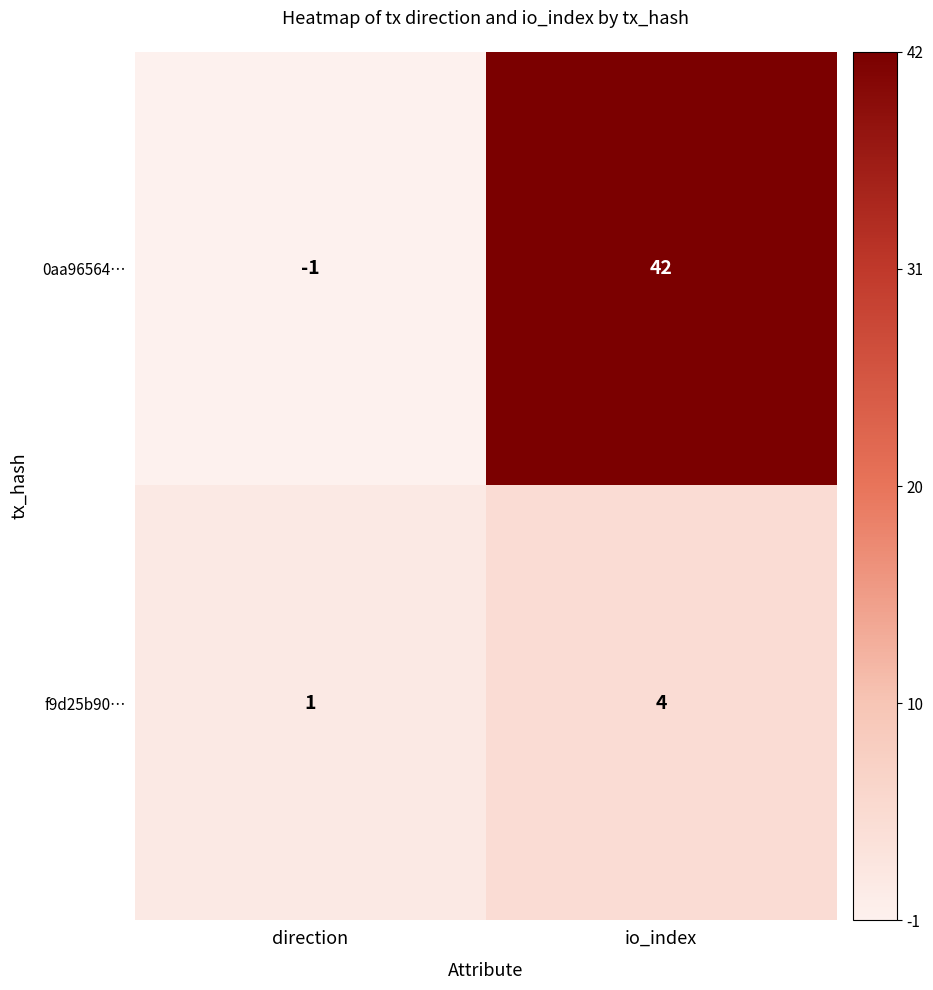

Reading left to right, extract all data points from this chart.

0aa96564…: direction=-1	io_index=42
f9d25b90…: direction=1	io_index=4